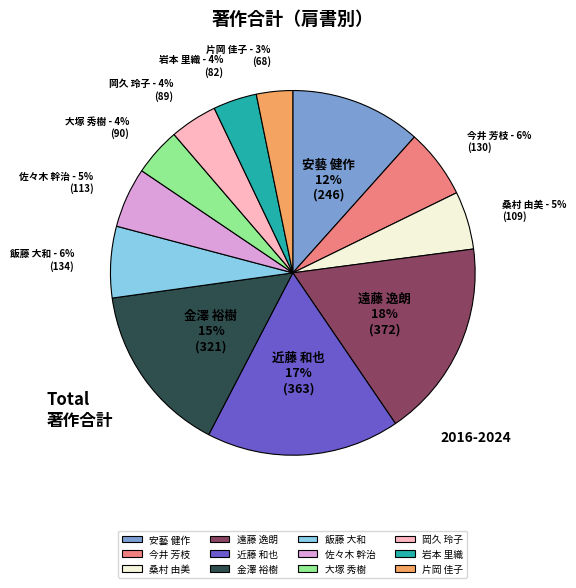

Between 片岡 佳子 and 岩本 里織, which is larger?

岩本 里織